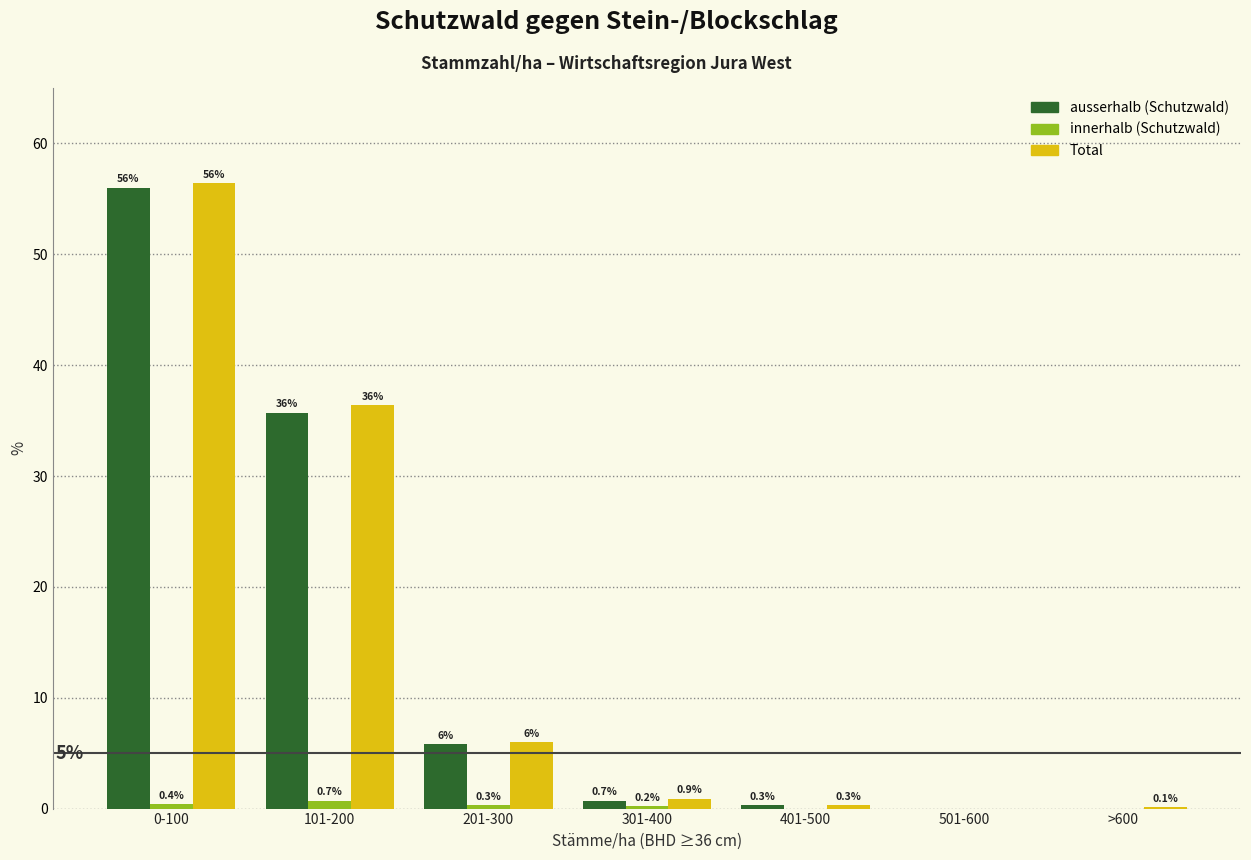

Reading left to right, list all the values displayed in this chart.

ausserhalb: 0-100=56.0	101-200=35.7	201-300=5.8	301-400=0.7	401-500=0.3	501-600=0.0	>600=0.0
innerhalb: 0-100=0.4	101-200=0.7	201-300=0.3	301-400=0.2	401-500=0.0	501-600=0.0	>600=0.0
Total: 0-100=56.4	101-200=36.4	201-300=6.0	301-400=0.9	401-500=0.3	501-600=0.0	>600=0.1